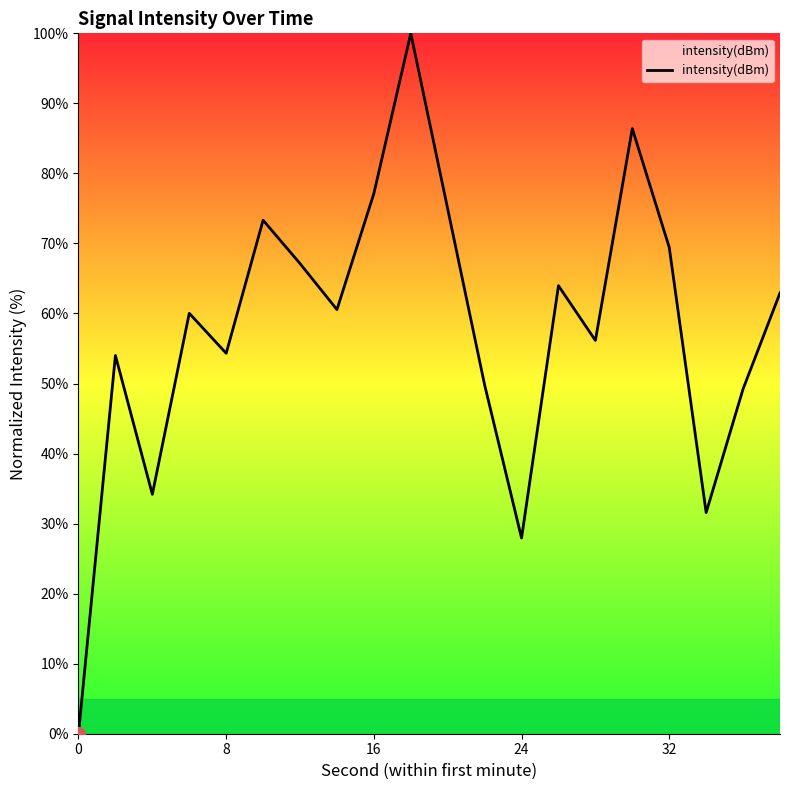

What is the difference between the maximum and minimum values?

100.0